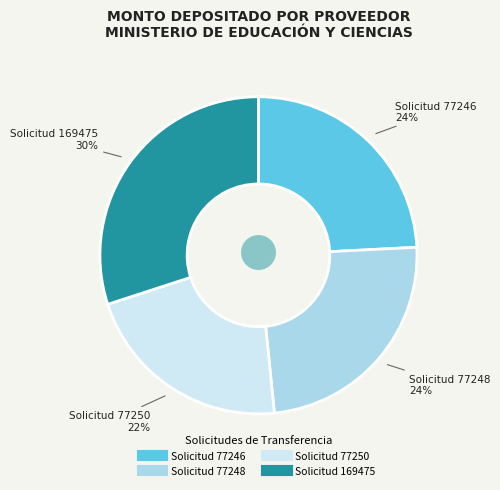

Which category has the smallest portion of the pie?

Solicitud 77250